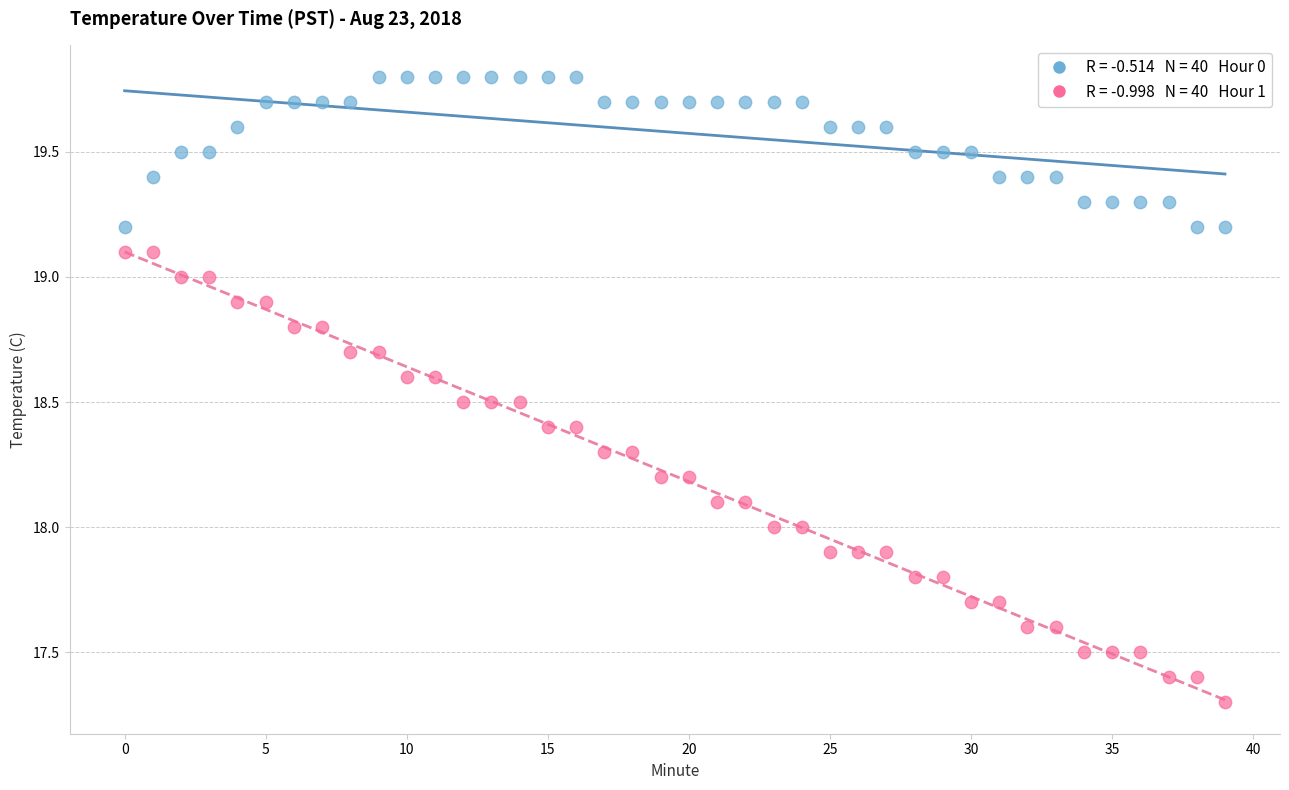

Across all data points, what is the range of Y values (max minus min)?

2.5